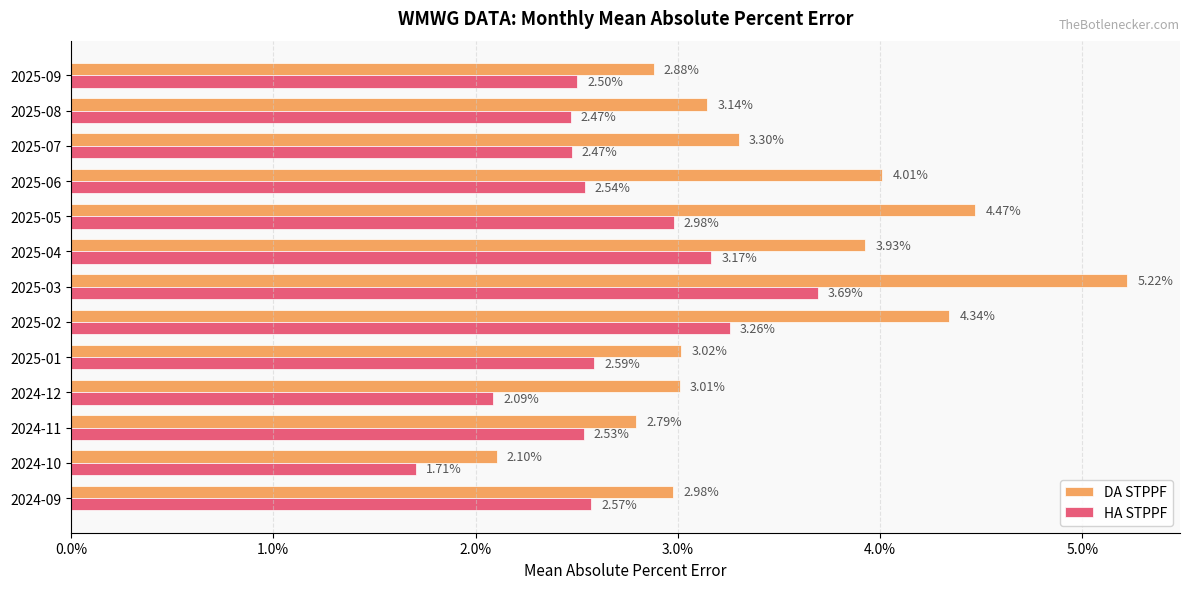

What are all the series names shown in the legend?

DA STPPF, HA STPPF